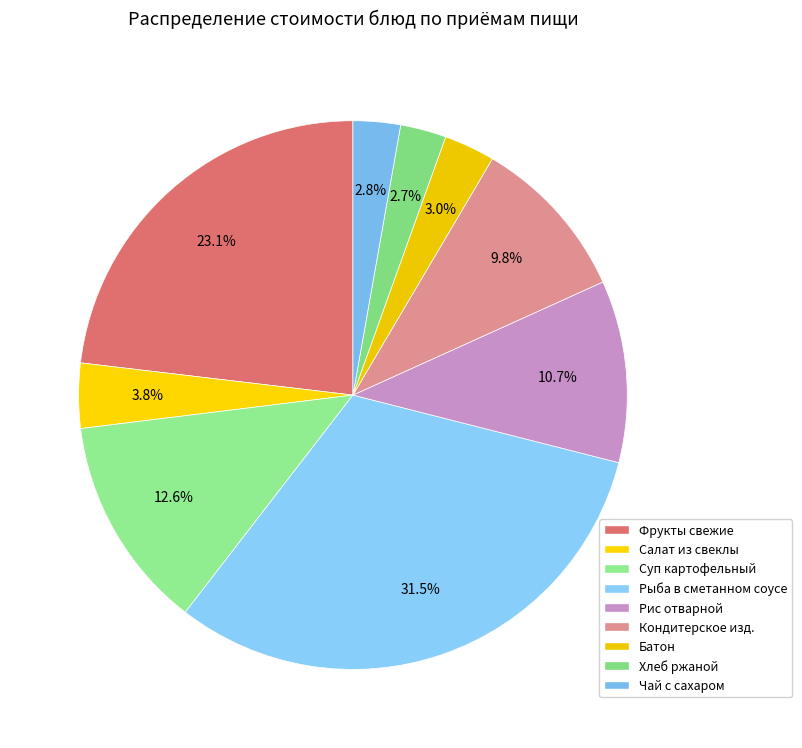

How many slices are in this pie chart?

9